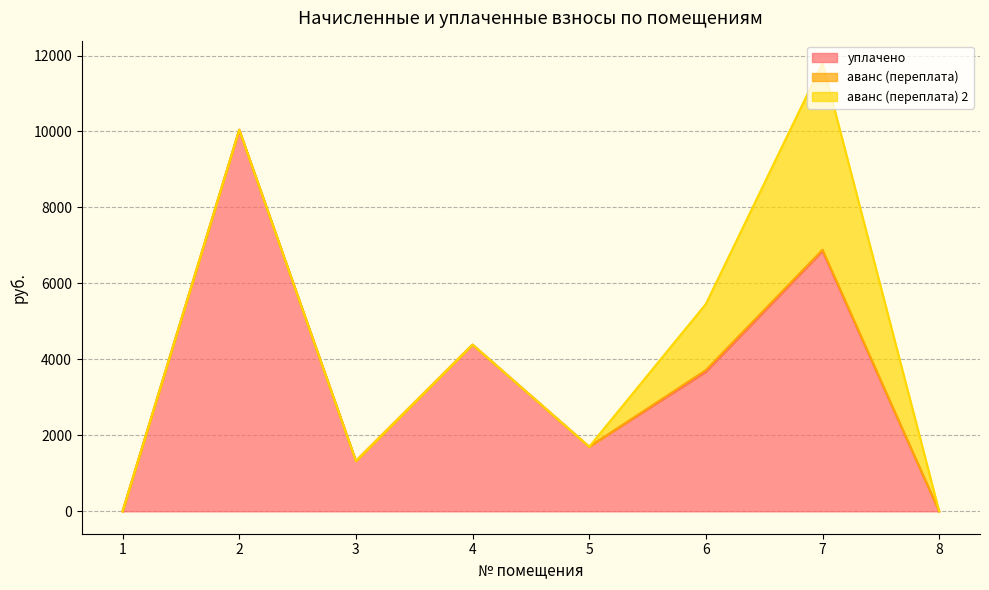

Reading right to left, transcribe all the data shown in this chart.

уплачено: 0.0	6850.0	3670.2	1700.0	4387.0	1325.8	10045.0	0.0
аванс (переплата): 0.0	36.6	47.5	0.0	0.0	0.0	0.0	0.0
аванс (переплата) 2: 0.0	4914.8	1740.1	0.0	0.0	0.0	0.0	0.0